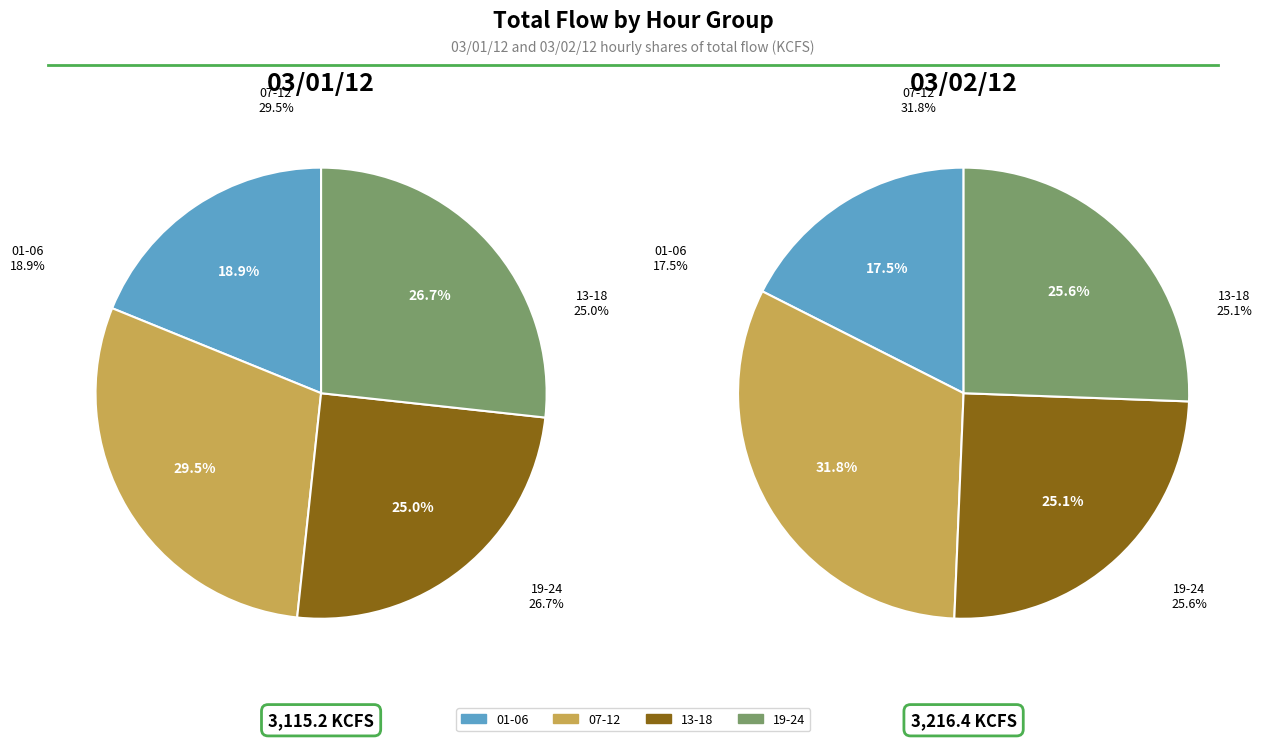

Is there any slice that represents more than half of the pie?

No